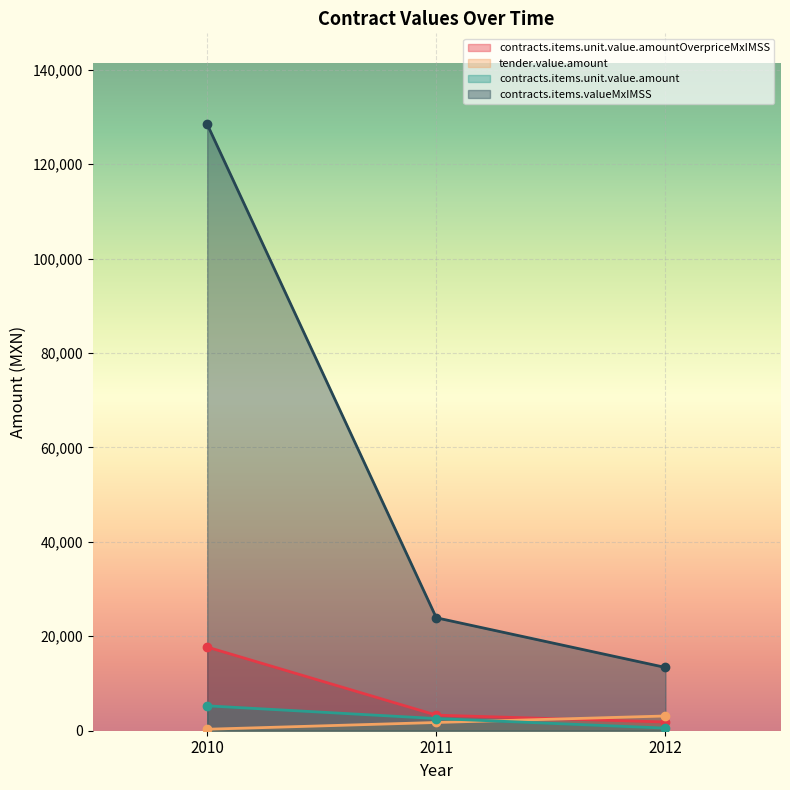

At 2011, list the series in order from smallest to largest.

tender.value.amount, contracts.items.unit.value.amount, contracts.items.unit.value.amountOverpriceMxIMSS, contracts.items.valueMxIMSS